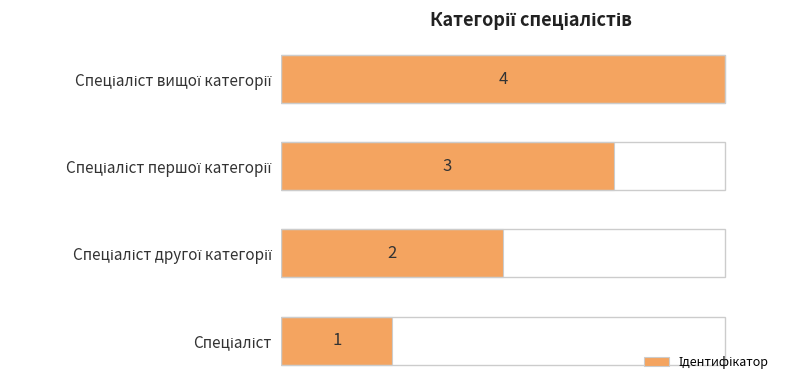

How many values are between 2 and 4?

3